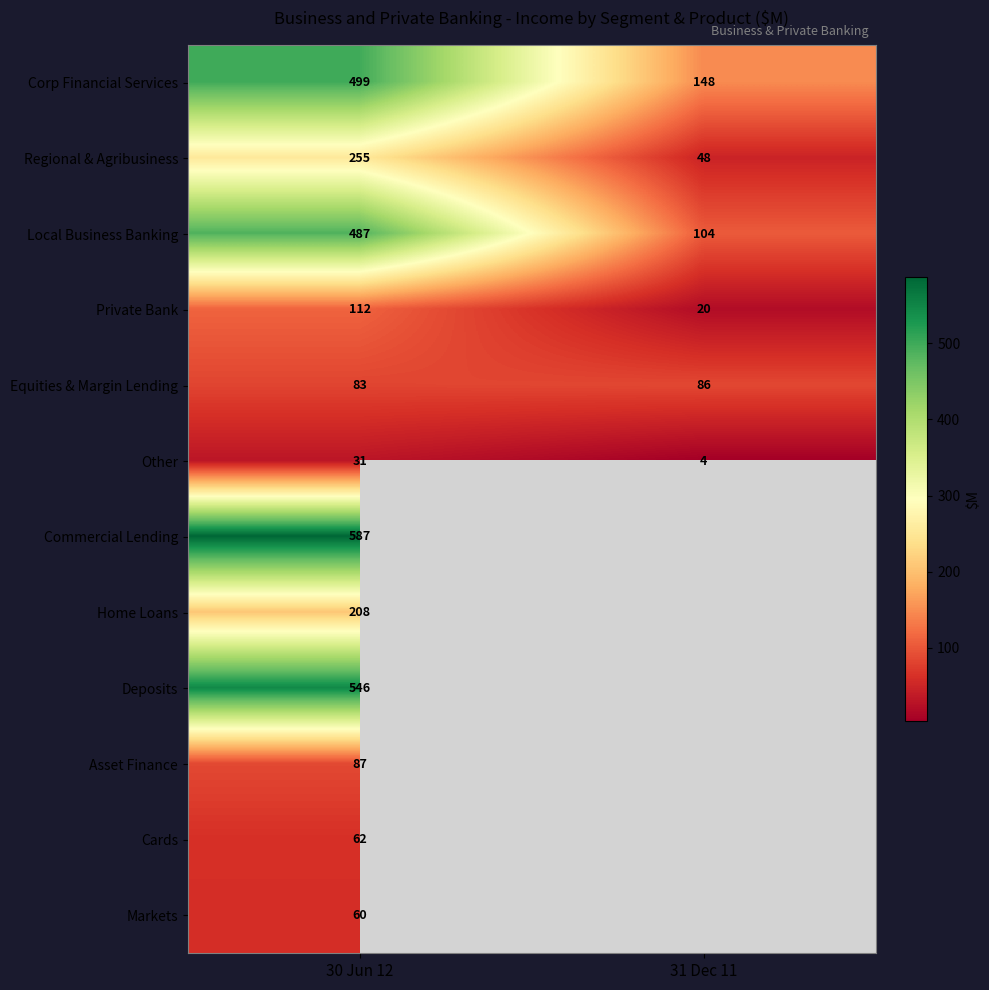

Rank the series at 30 Jun 12 from highest to lowest value.

Commercial Lending, Deposits, Corp Financial Services, Local Business Banking, Regional & Agribusiness, Home Loans, Private Bank, Asset Finance, Equities & Margin Lending, Cards, Markets, Other